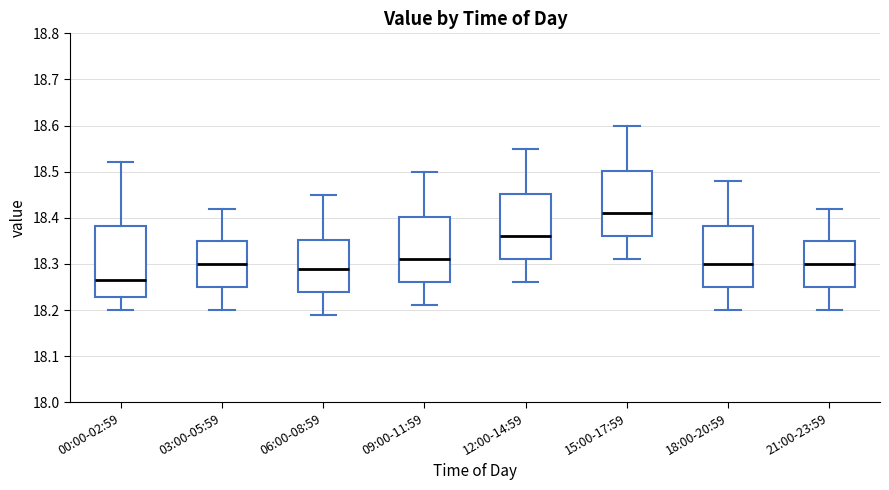

Reading left to right, read every box against the y-axis: the position of its median line, the range the box covers, and the ends of its whiskers. The values are not printed on the chart, so give them approximately, as read against the axis.

00:00-02:59: median 18.27, box 18.23 to 18.38, whiskers 18.20 to 18.52
03:00-05:59: median 18.30, box 18.25 to 18.35, whiskers 18.20 to 18.42
06:00-08:59: median 18.29, box 18.24 to 18.35, whiskers 18.19 to 18.45
09:00-11:59: median 18.31, box 18.26 to 18.40, whiskers 18.21 to 18.50
12:00-14:59: median 18.36, box 18.31 to 18.45, whiskers 18.26 to 18.55
15:00-17:59: median 18.41, box 18.36 to 18.50, whiskers 18.31 to 18.60
18:00-20:59: median 18.30, box 18.25 to 18.38, whiskers 18.20 to 18.48
21:00-23:59: median 18.30, box 18.25 to 18.35, whiskers 18.20 to 18.42